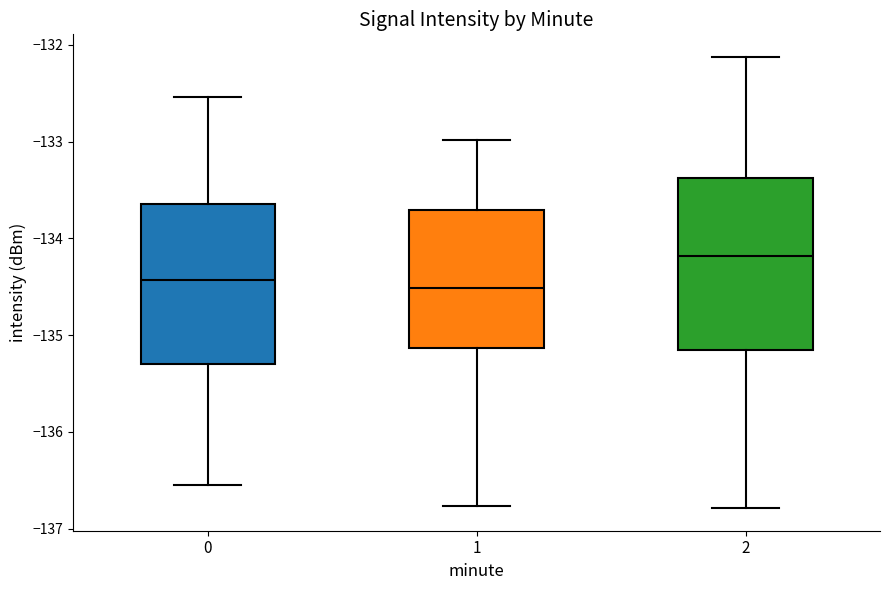

Where does the median line of the box at x = 0 sit on the y-axis? The values are not printed on the chart, so give them approximately, as read against the axis.

-134.4